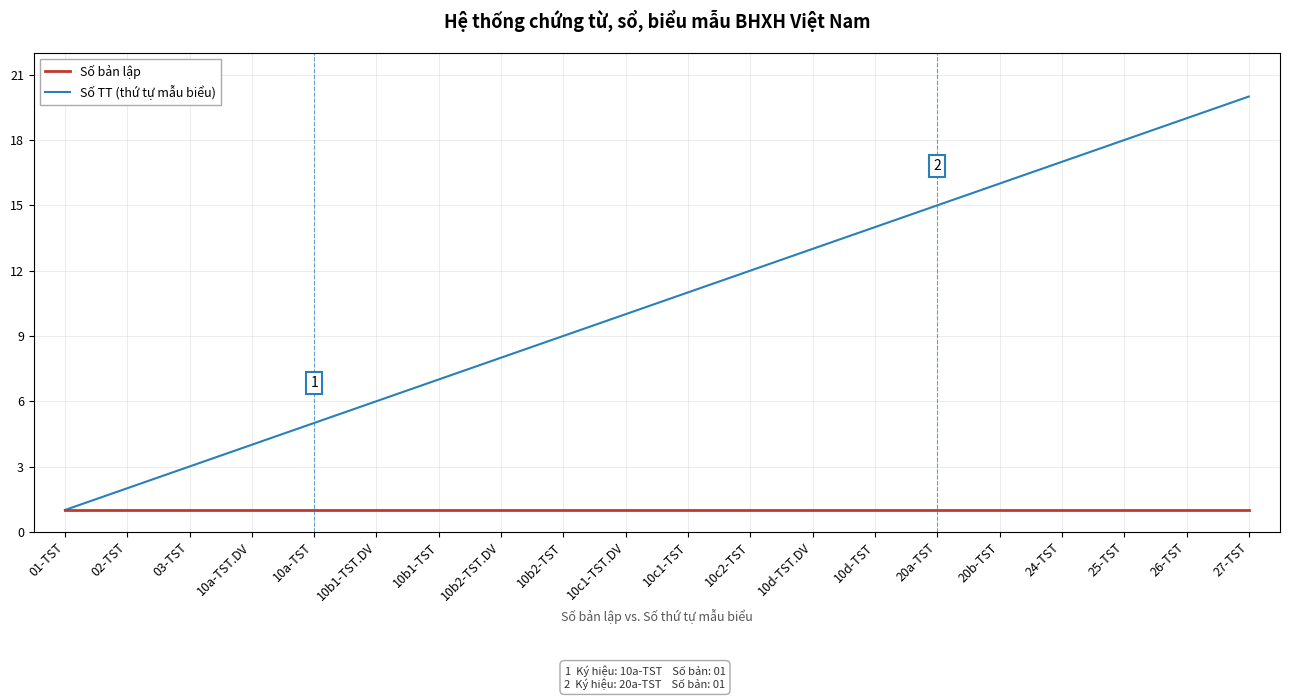

At which category does the chart reach its peak across all series?

27-TST